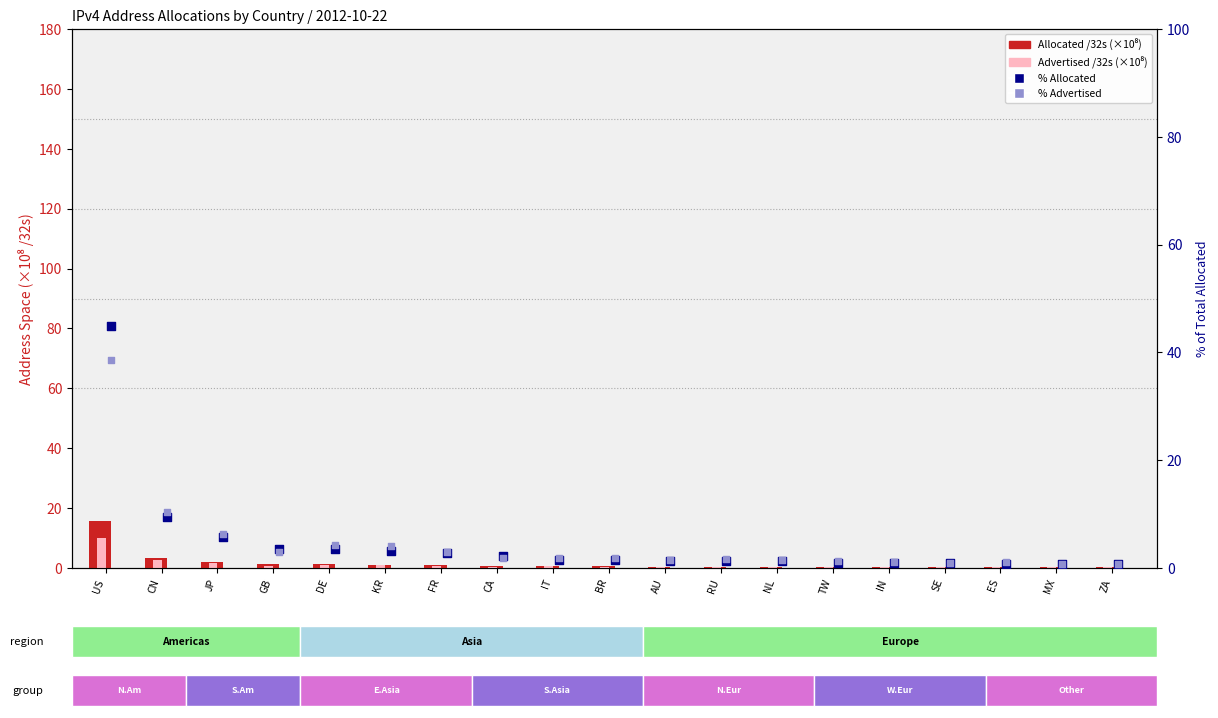

Is the value of % Advertised at ZA greater than the value of Advertised /32s (×10⁸) at CA?

Yes